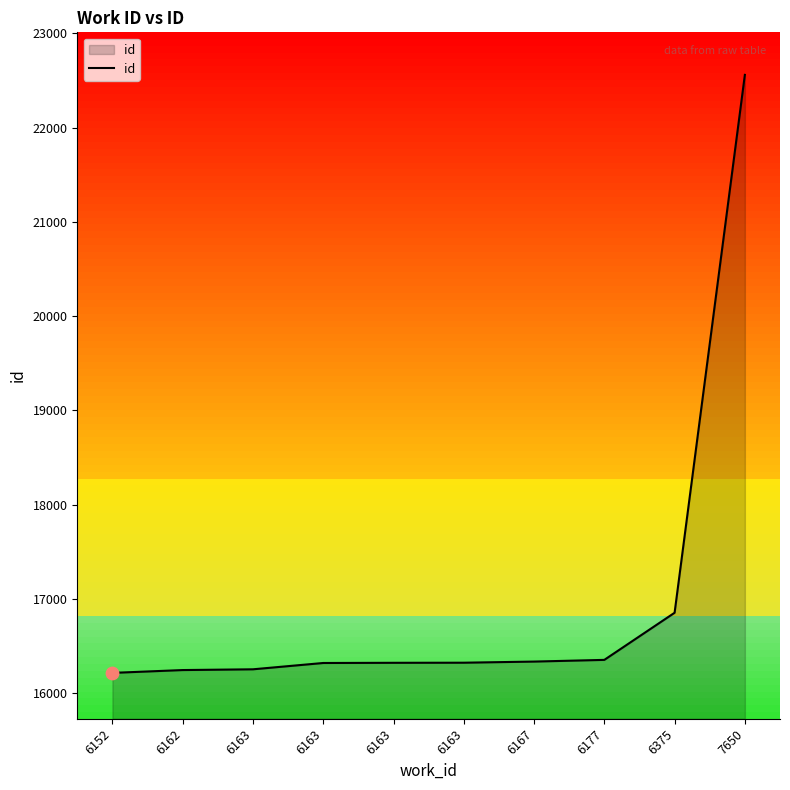

What is the change in value from 6162 to 6163?

+8